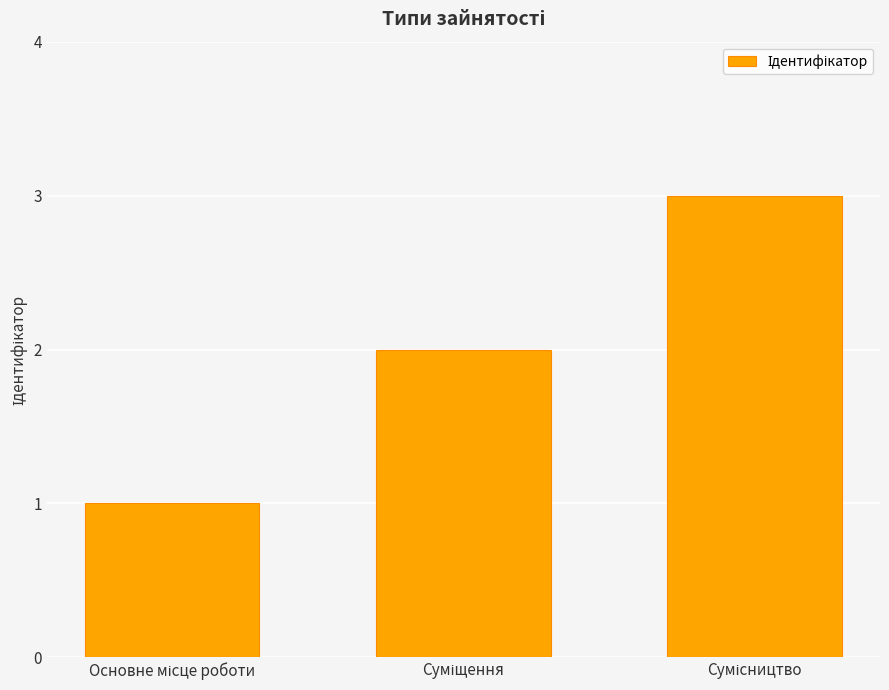

What is the sum of all values?

6